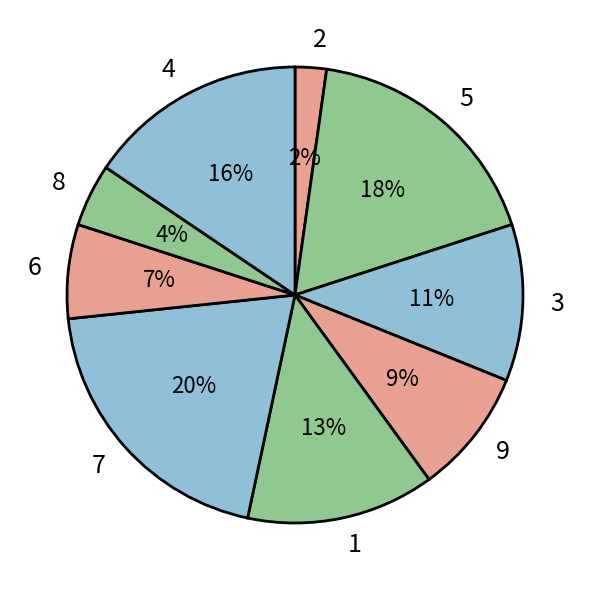

To the nearest percent, what is the combined percentage of 5 and 1?

31%